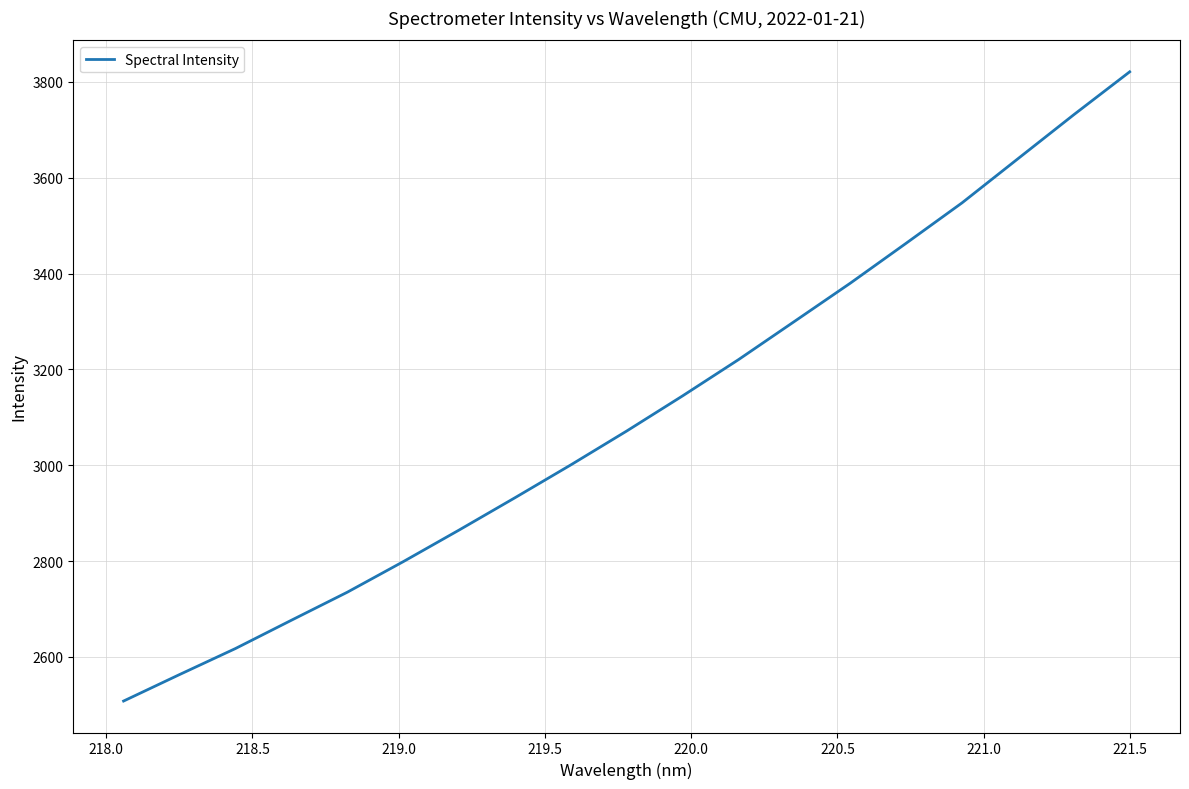

What is the difference between the maximum and minimum values?

1313.6